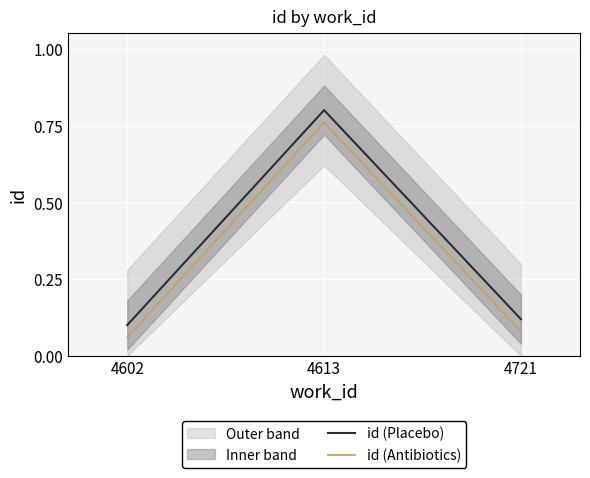

Is the value of id (Antibiotics) at 4613 greater than the value of id (Placebo) at 4721?

Yes